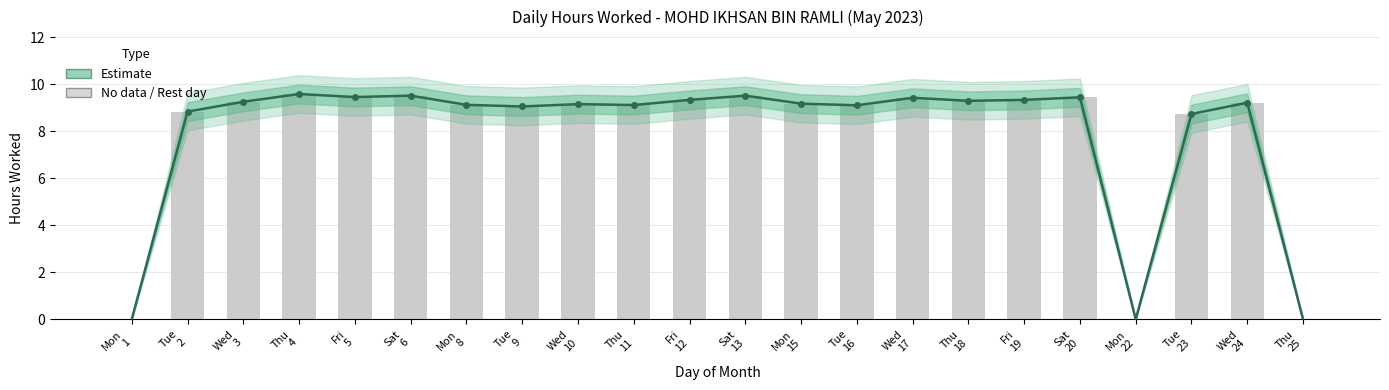

Does the chart contain any negative values?

No